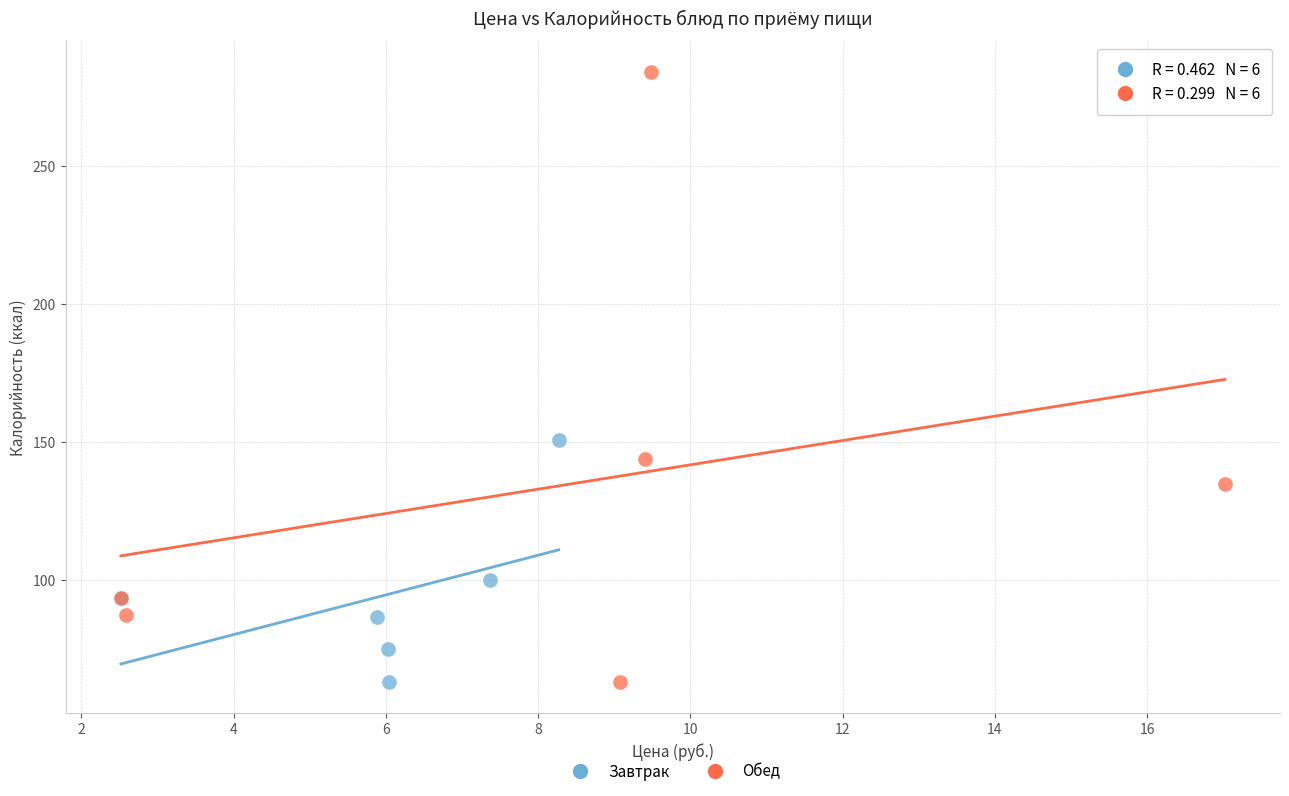

Which series has the widest spread of Y values?

Обед